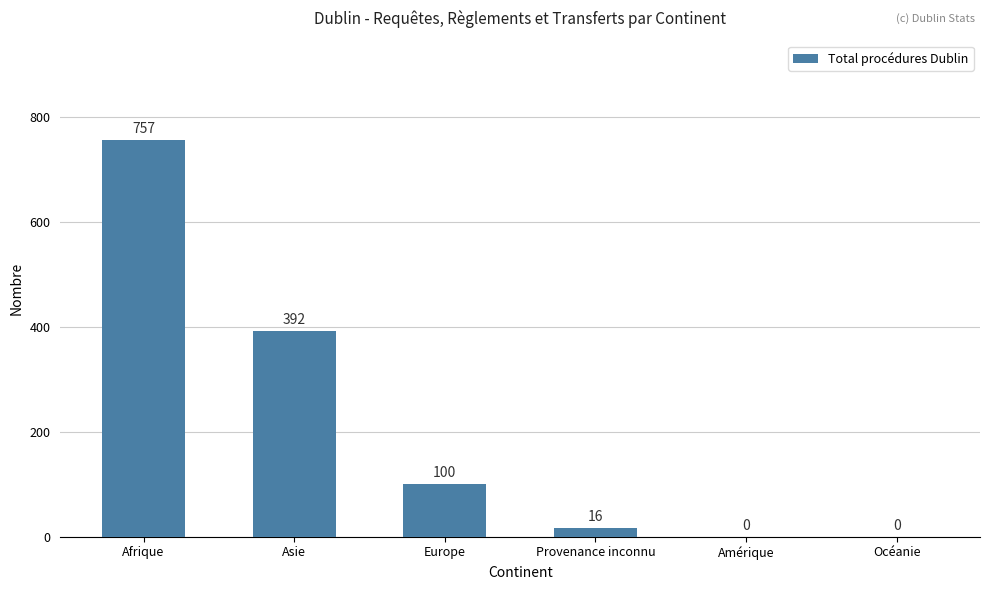

At which category does the chart reach its peak across all series?

Afrique